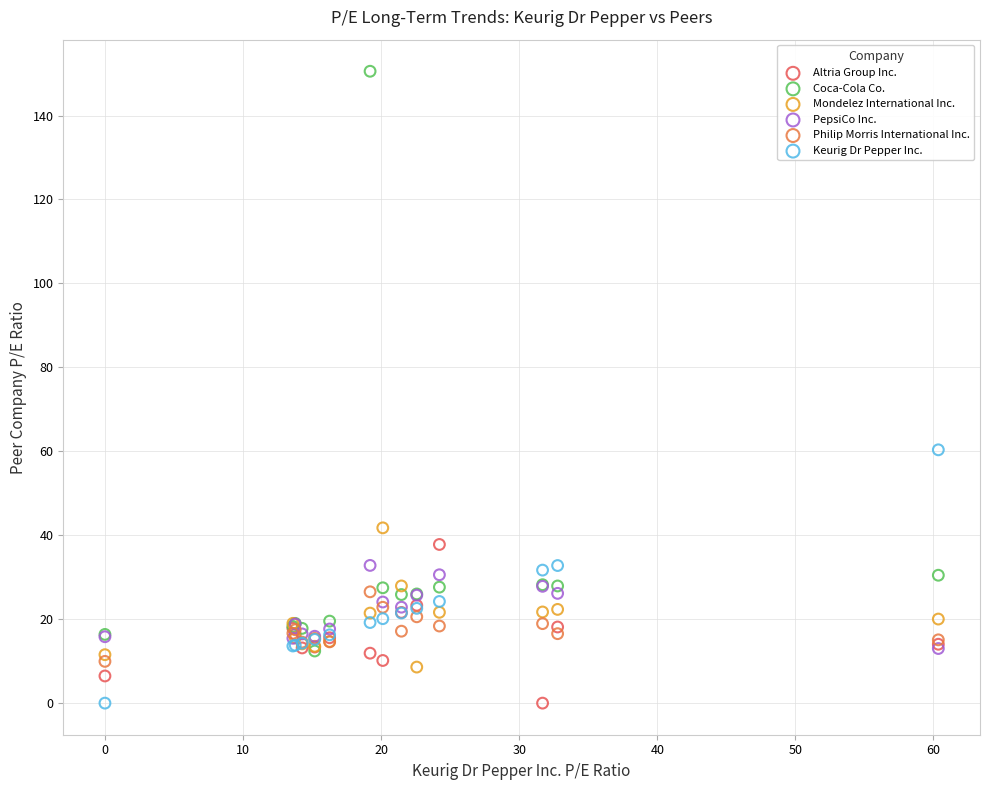

Across all series, what Y value is closest to 75?

60.4